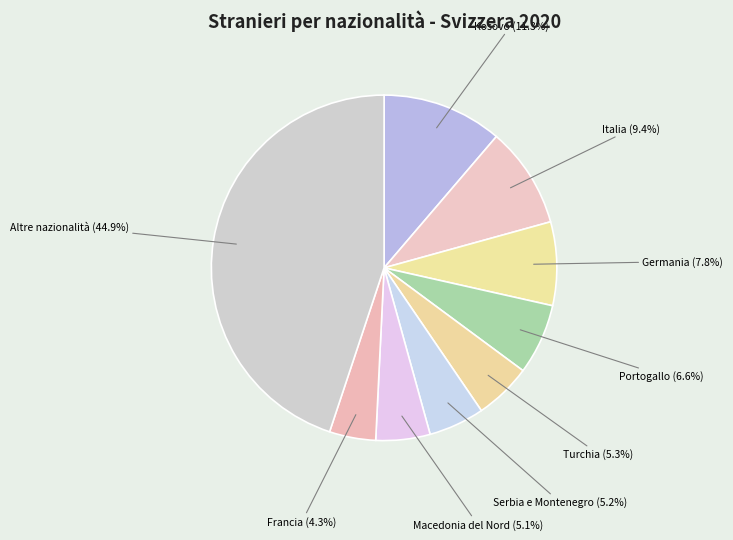

Count the number of slices in the pie.

9